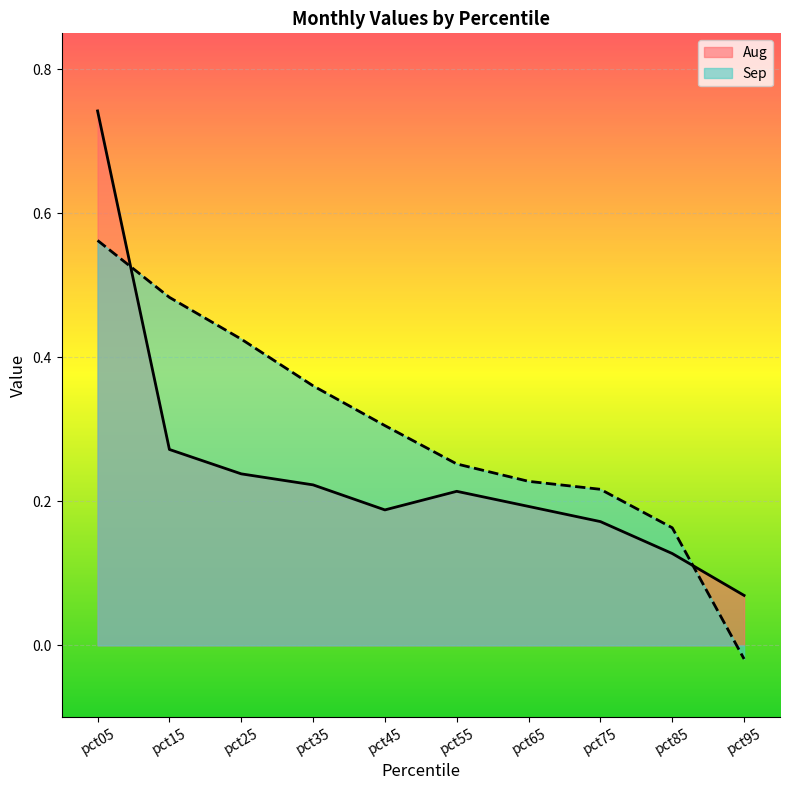

At how many categories does at least one series exceed 0?

10